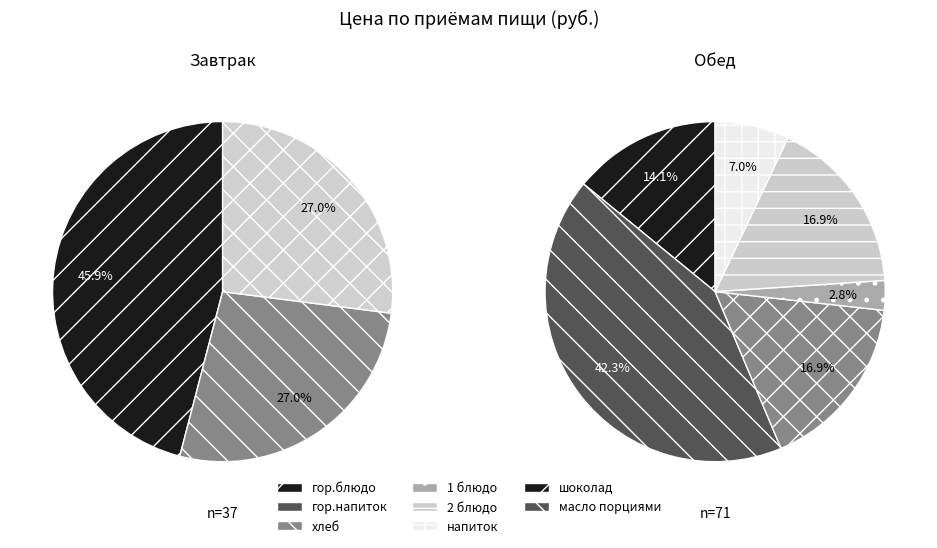

Which has a higher value, Обед or Завтрак?

Обед